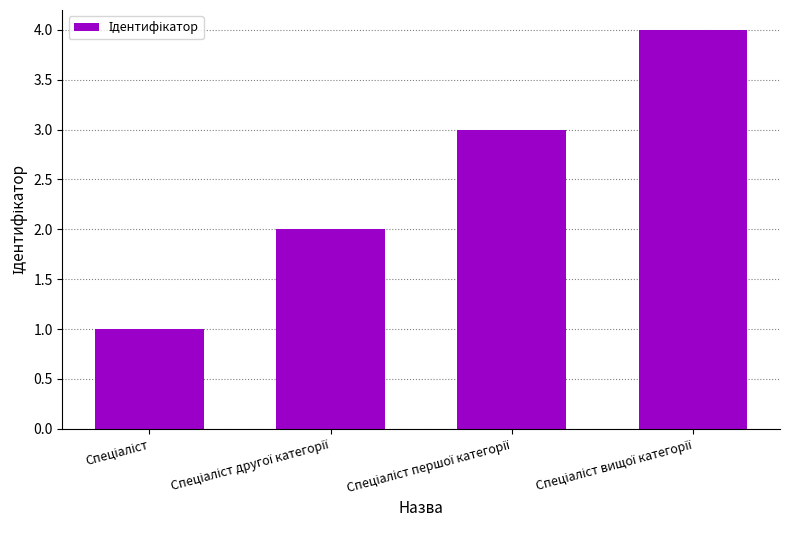

What is the difference between the maximum and minimum values?

3